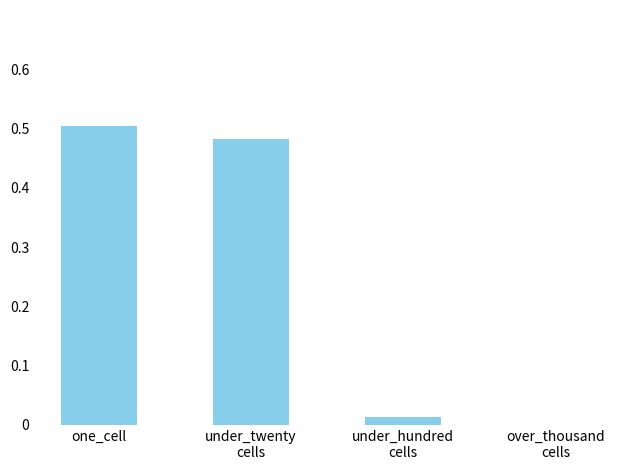

Which label corresponds to the largest value in the chart?

one_cell